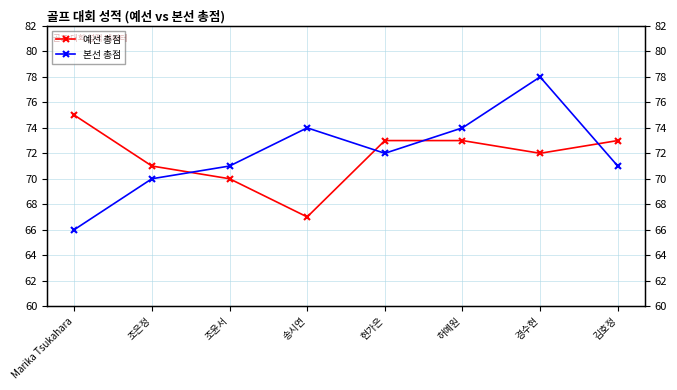

What is the sum of all 본선 총점 values?

576